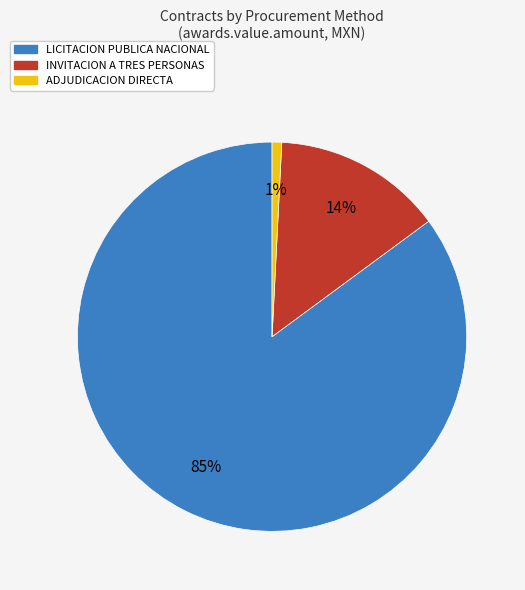

How many segments does this pie chart have?

3